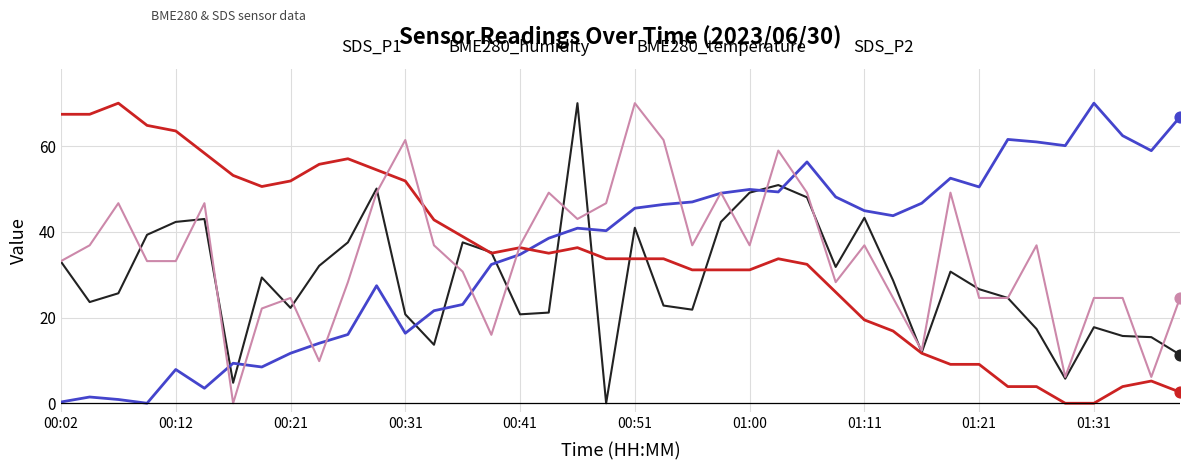

What is the maximum value shown in the chart?

70.0